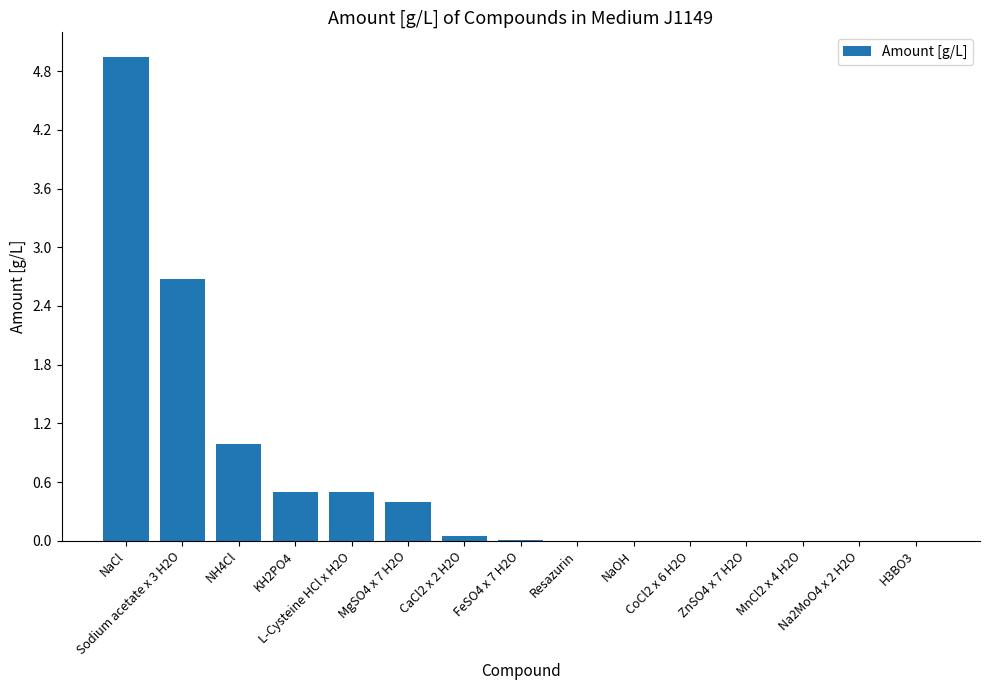

Is it true that the value at NH4Cl is 1.7?

False